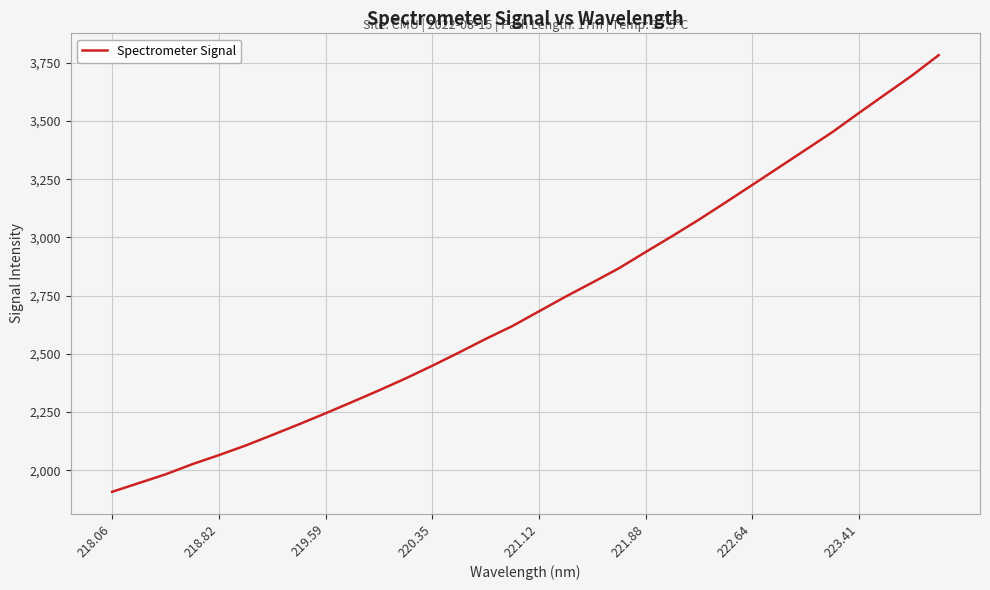

What is the difference between the maximum and minimum values?

1876.1